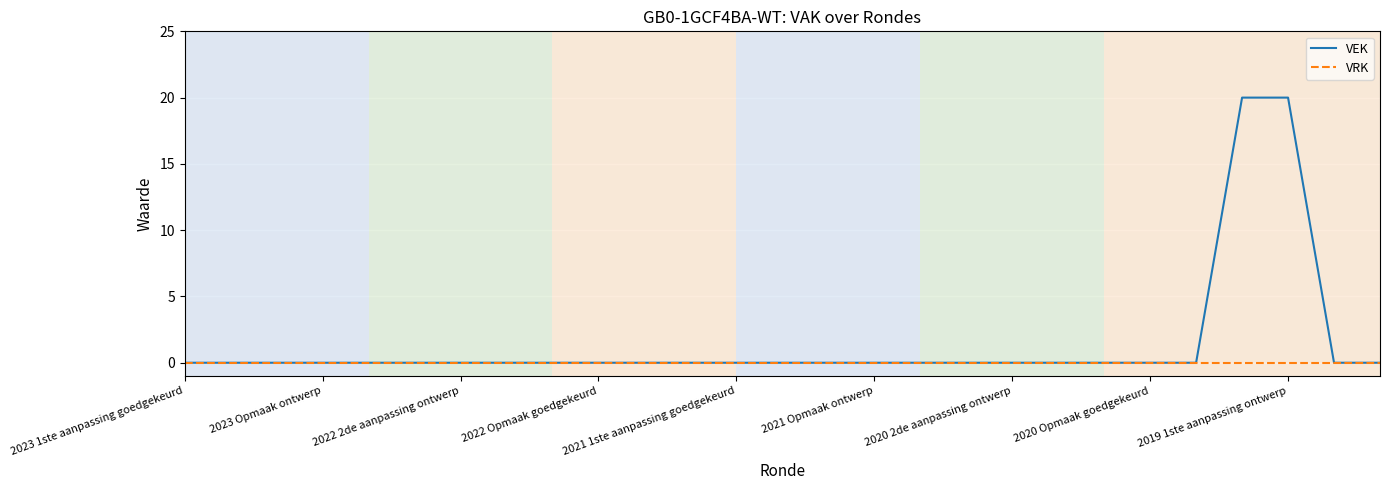

List the series in order of their overall mean, highest first.

VEK, VRK